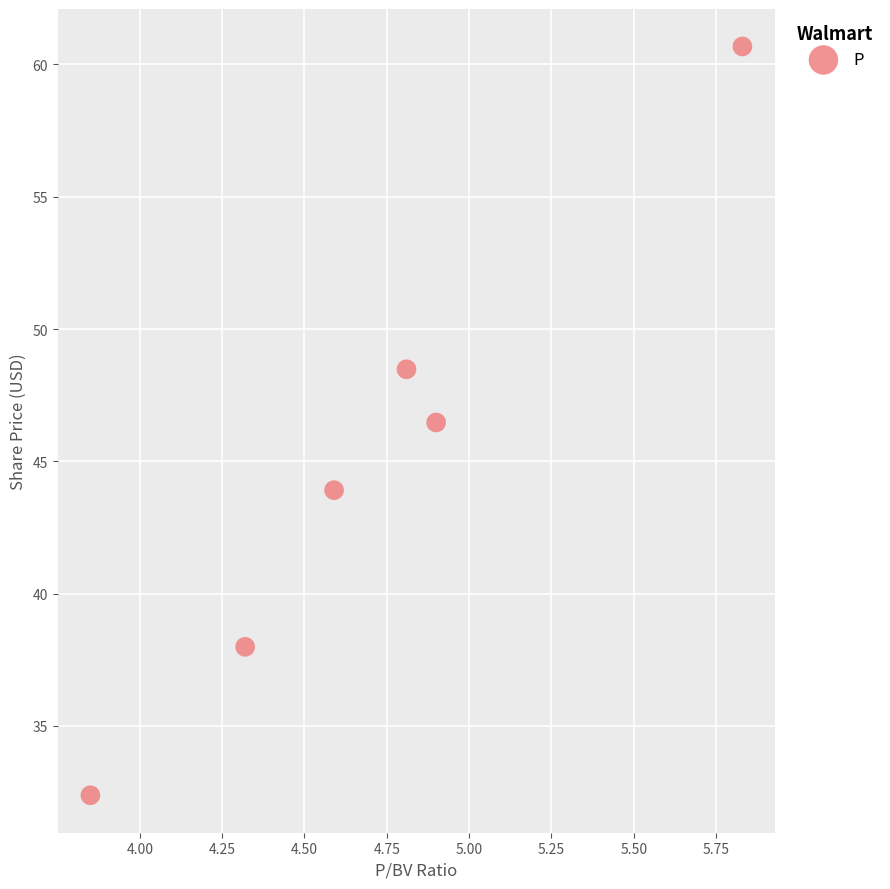

What Y value in the scatter plot is closest to 46?

46.5